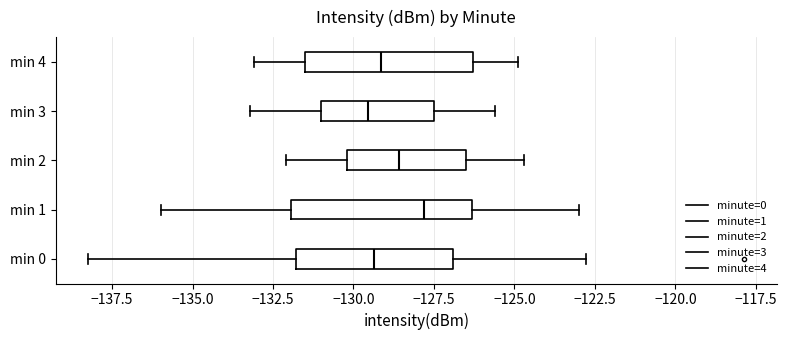

Reading bottom to top, transcribe this box plot: for each box, give where its median line is, the range the box spans, and where its two whiskers end, as read against the x-axis. The values are not printed on the chart, so give them approximately, as read against the axis.

min 0: median -129.5, box -132.0 to -127.0, whiskers -138.0 to -123.0
min 1: median -128.0, box -132.0 to -126.5, whiskers -136.0 to -123.0
min 2: median -128.5, box -130.0 to -126.5, whiskers -132.0 to -124.5
min 3: median -129.5, box -131.0 to -127.5, whiskers -133.0 to -125.5
min 4: median -129.0, box -131.5 to -126.5, whiskers -133.0 to -125.0